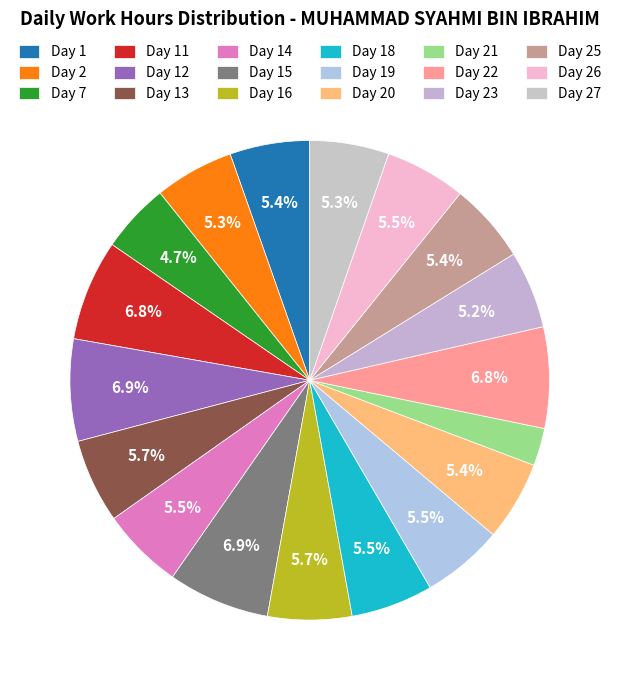

How many segments does this pie chart have?

18